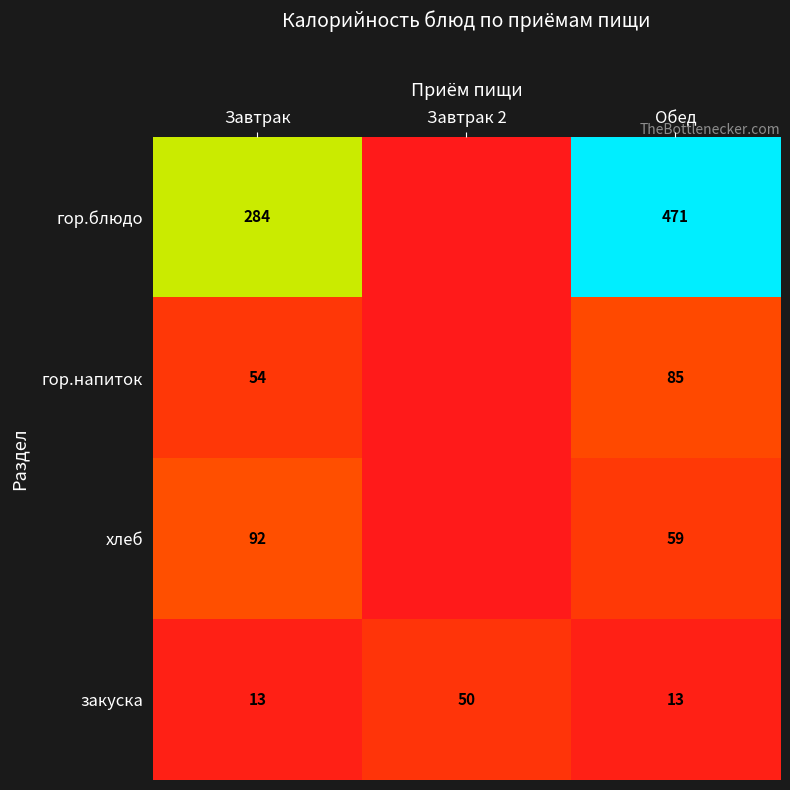

Which has a higher value, Завтрак or Завтрак 2?

Завтрак